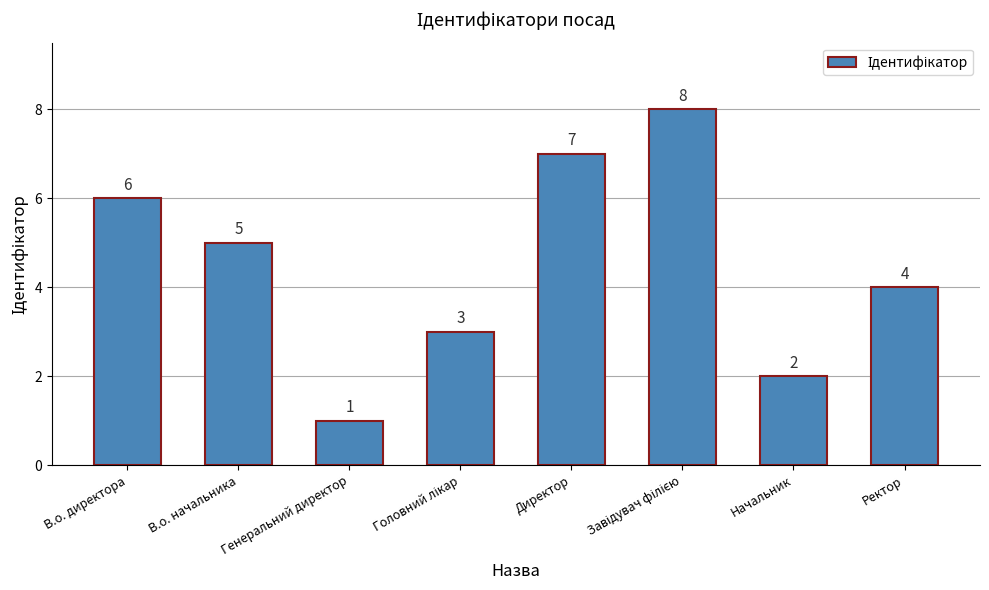

Which has a higher value, Начальник or Ректор?

Ректор